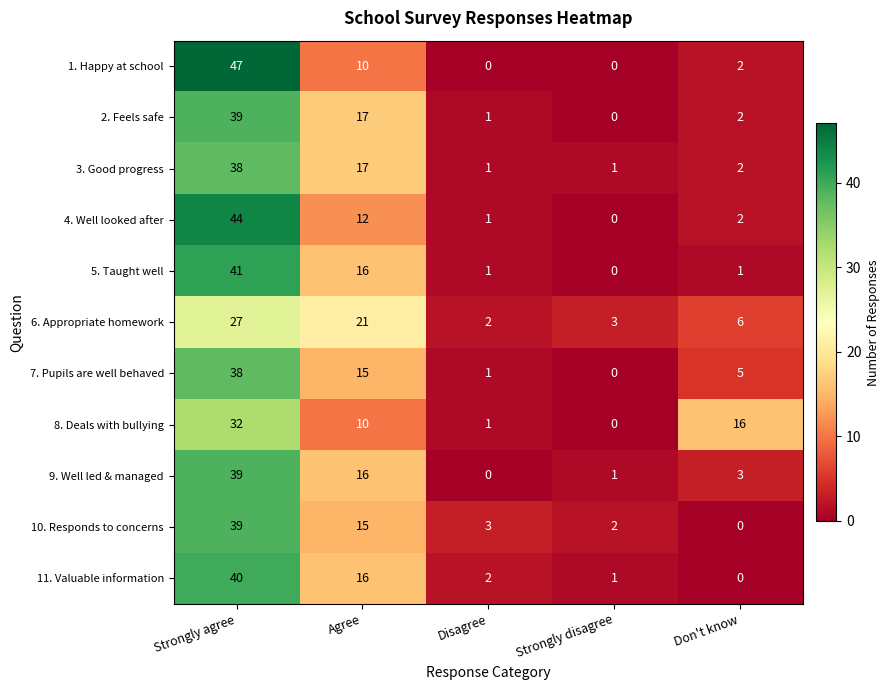

At which category is the sum across all series the highest?

Strongly agree